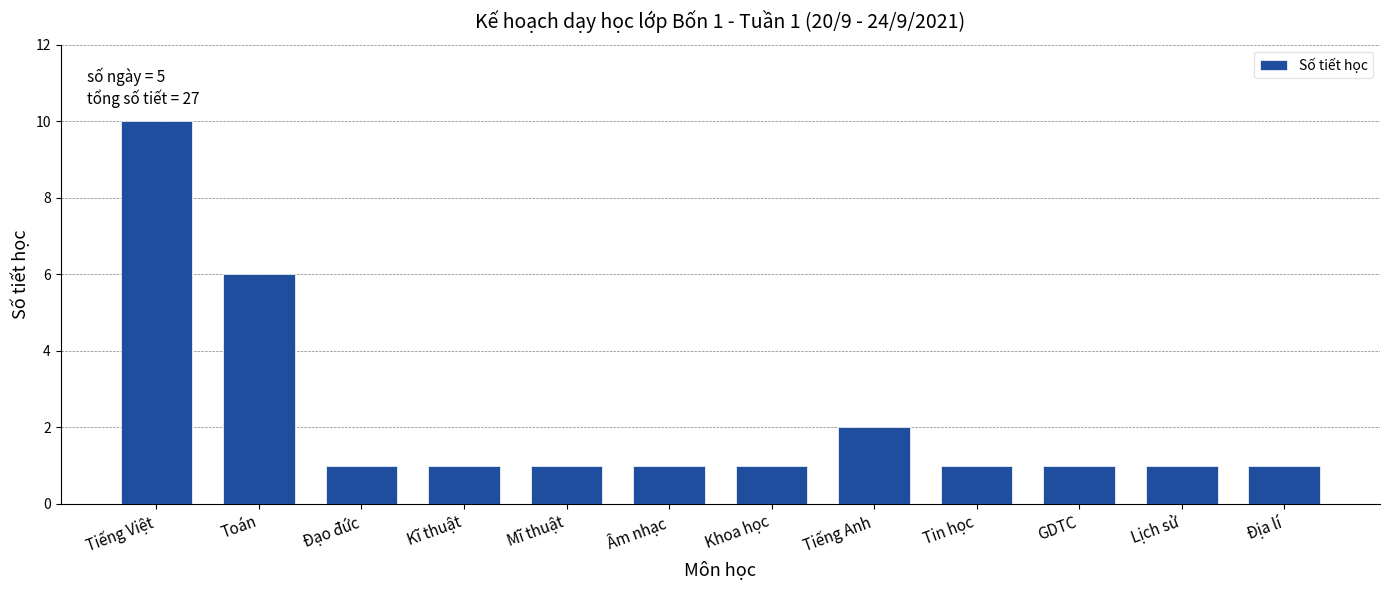

Reading left to right, list all the values displayed in this chart.

Tiếng Việt=10	Toán=6	Đạo đức=1	Kĩ thuật=1	Mĩ thuật=1	Âm nhạc=1	Khoa học=1	Tiếng Anh=2	Tin học=1	GDTC=1	Lịch sử=1	Địa lí=1